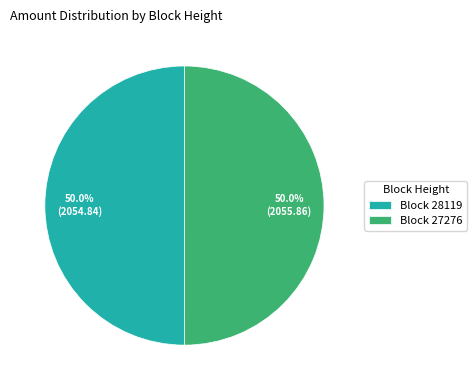

What is the ratio of the value at Block 28119 to the value at Block 27276?

1.0